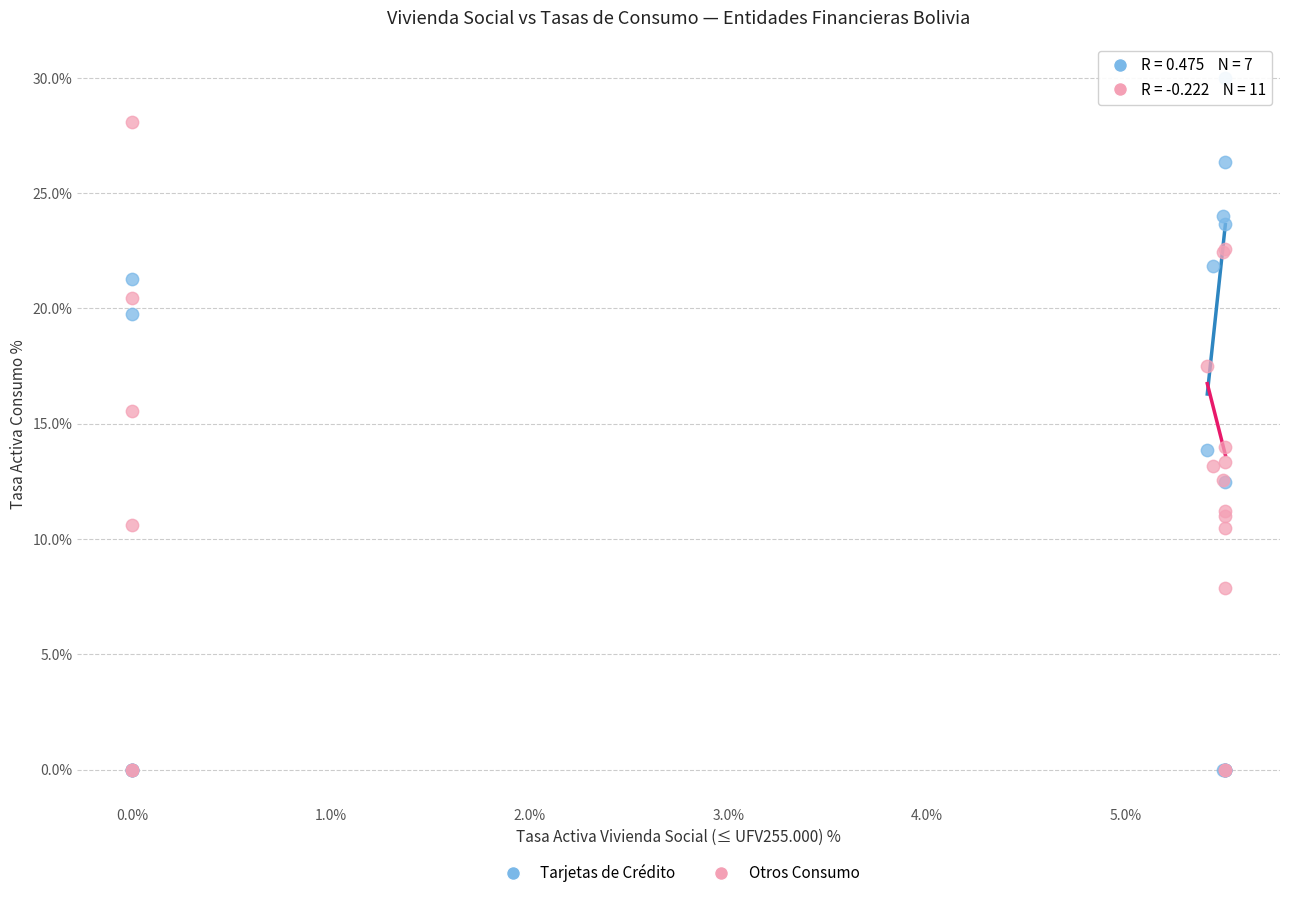

Which series reaches the maximum Y coordinate?

Tarjetas de Crédito